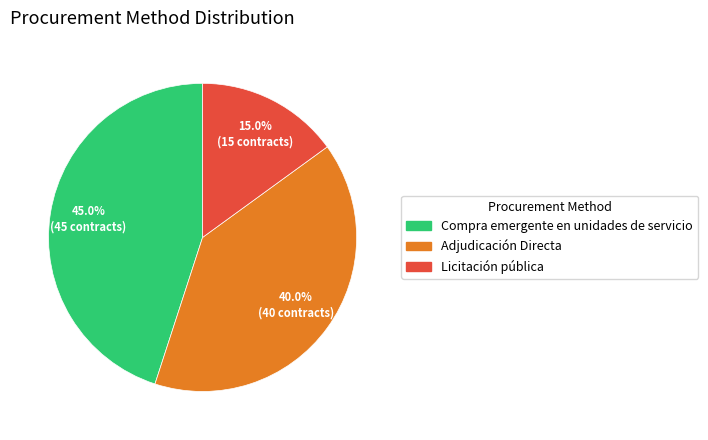

What is the largest slice in the pie chart?

Compra emergente en unidades de servicio